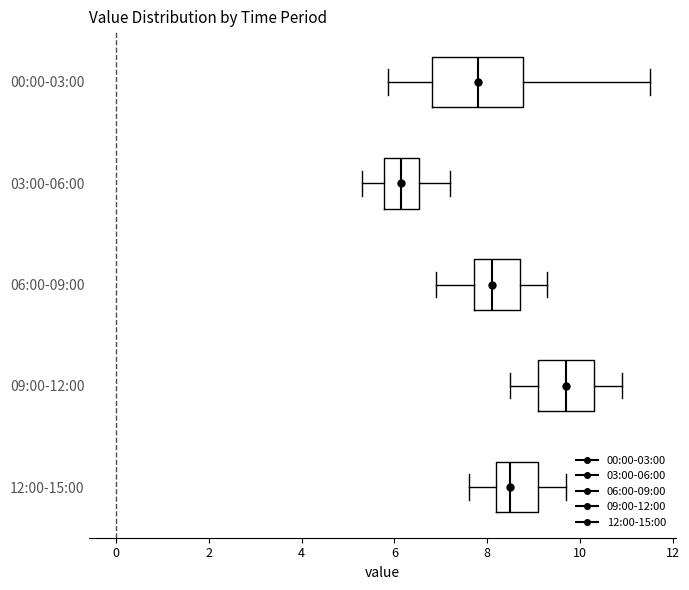

Comparing the boxes themselves (not the whiskers), which one is the widest?

00:00-03:00